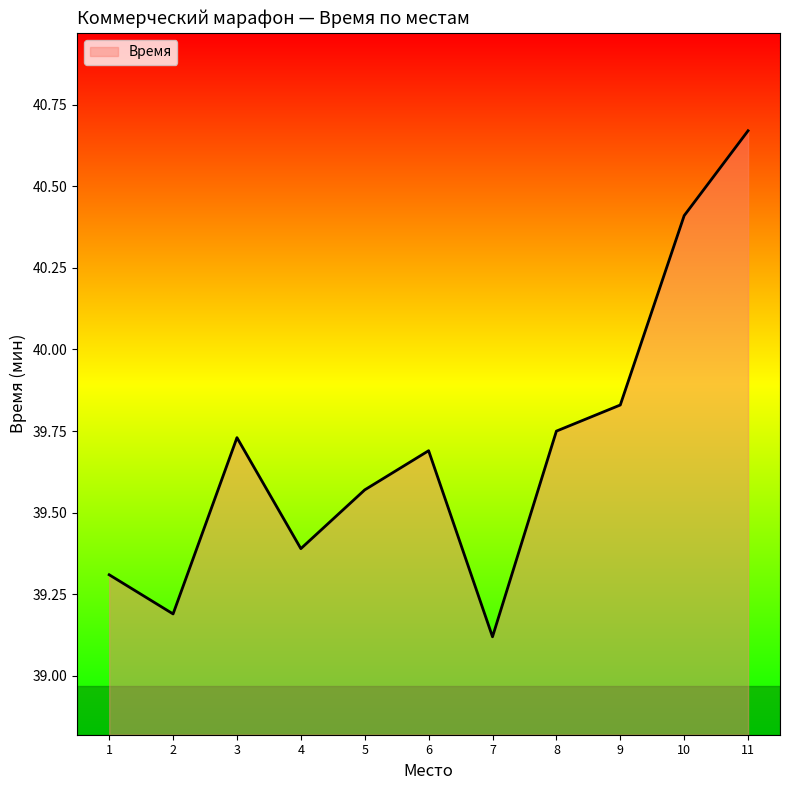

Which has a higher value, 7 or 4?

4